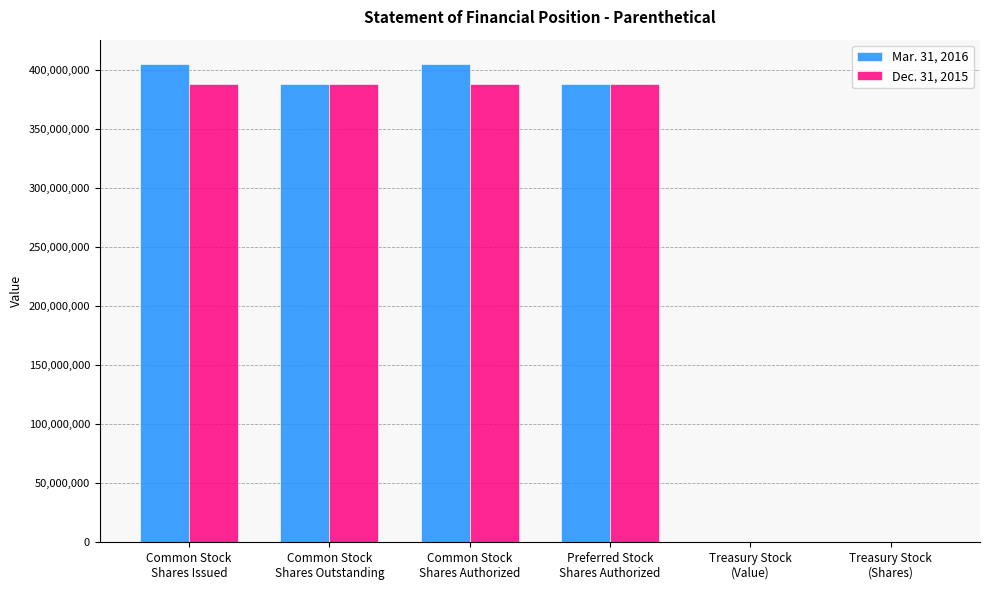

What is the maximum value shown in the chart?

405041496